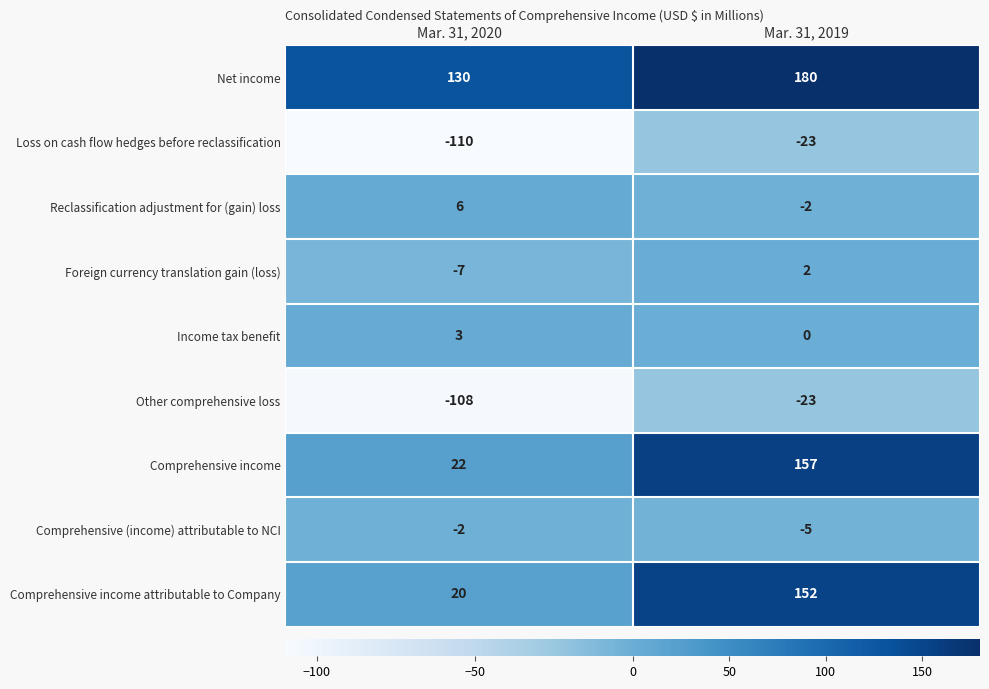

Where is Comprehensive (income) attributable to NCI nearest to the value -3?

Mar. 31, 2020